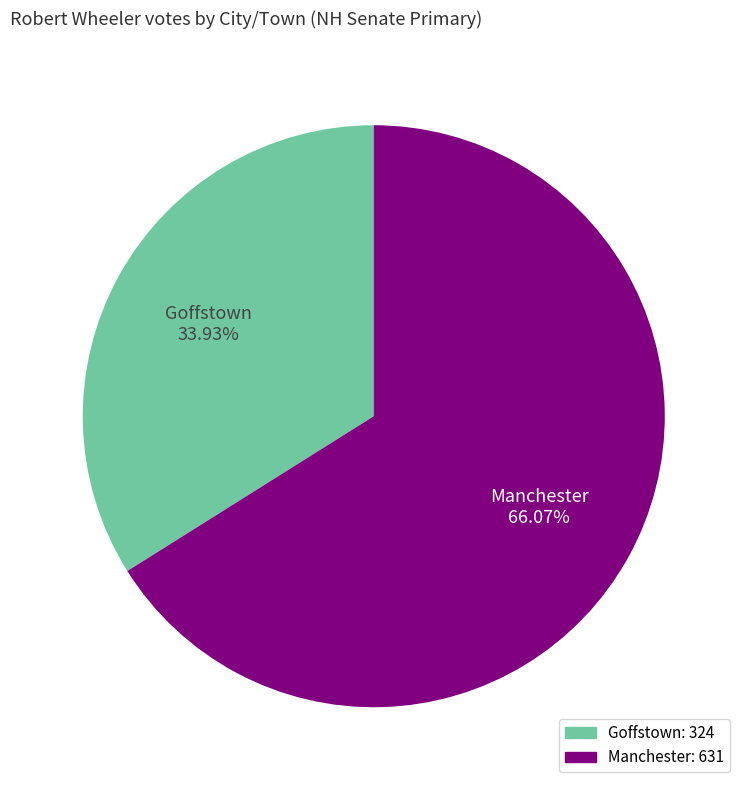

To the nearest percent, what is the difference between the Goffstown and Manchester slice percentages?

32%